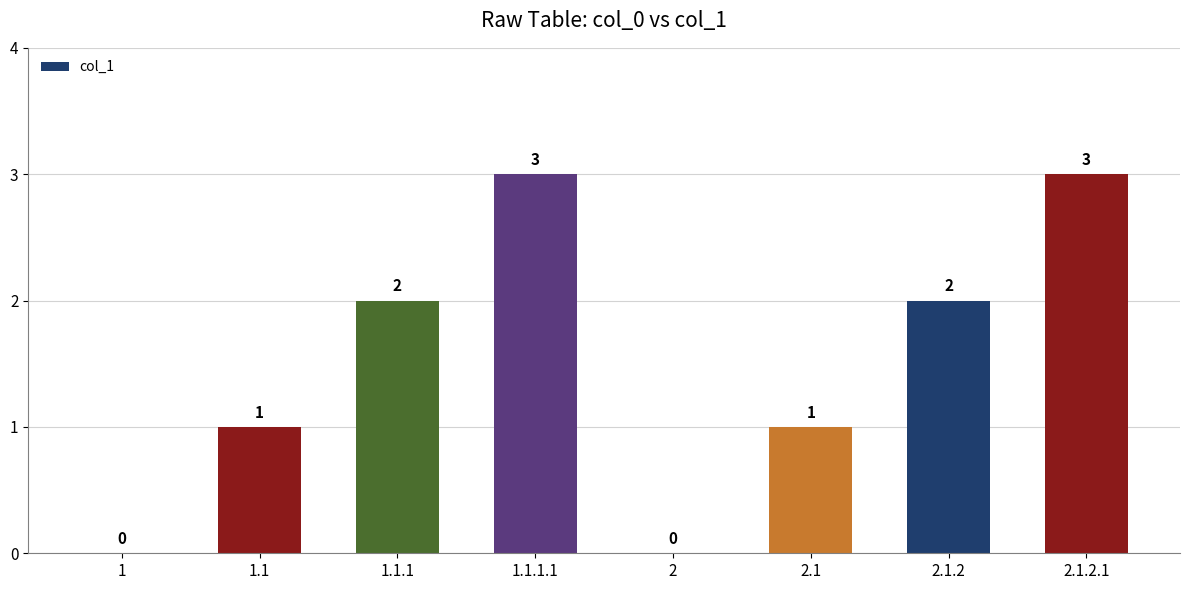

What is the change in value from 1.1.1 to 2.1?

-1